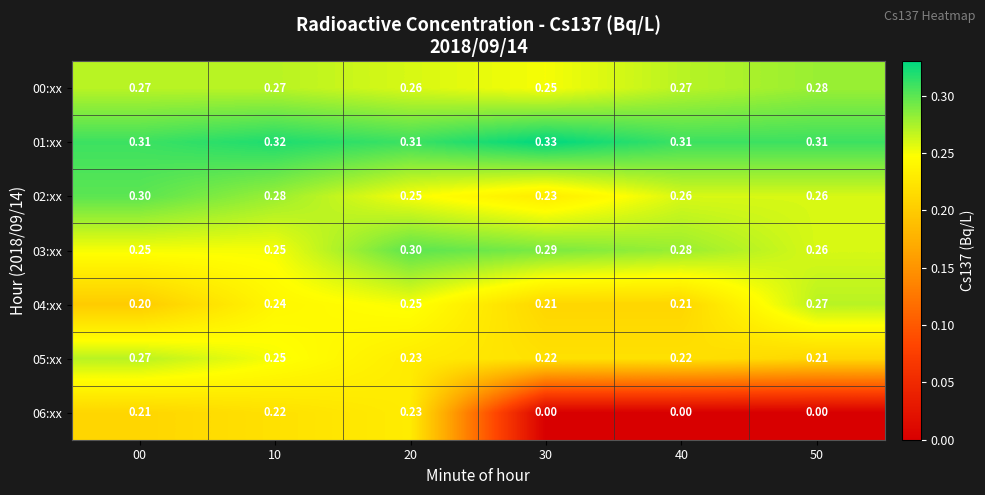

How many distinct data groups are displayed?

7